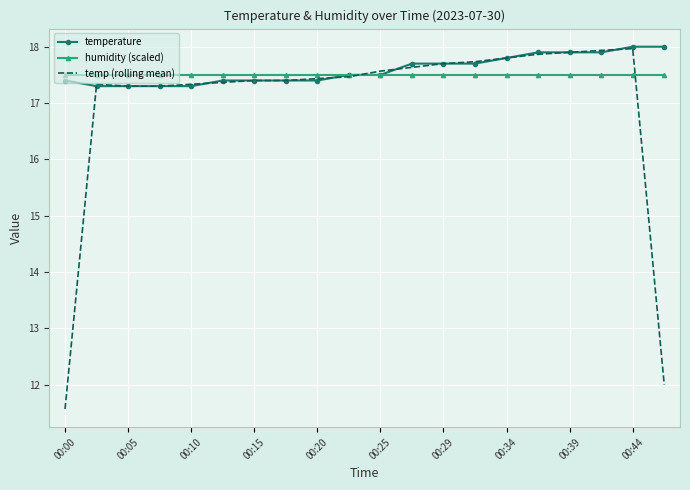

What is the maximum value shown in the chart?

18.0